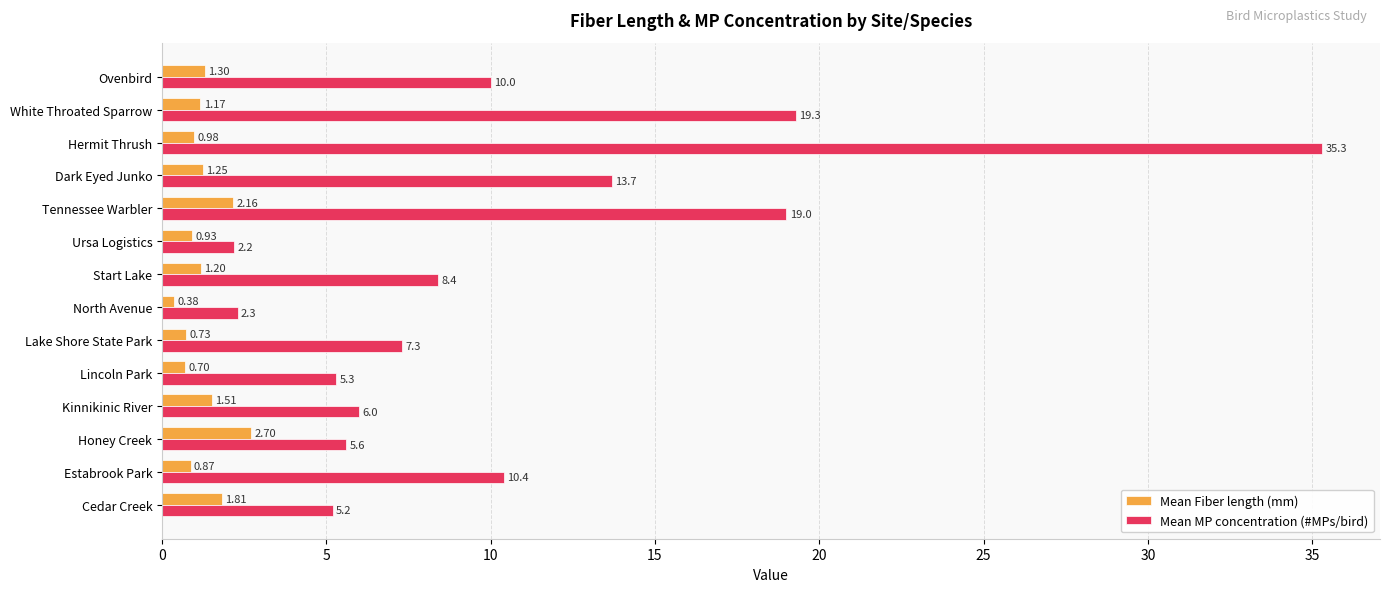

Which label corresponds to the smallest value in the chart?

North Avenue